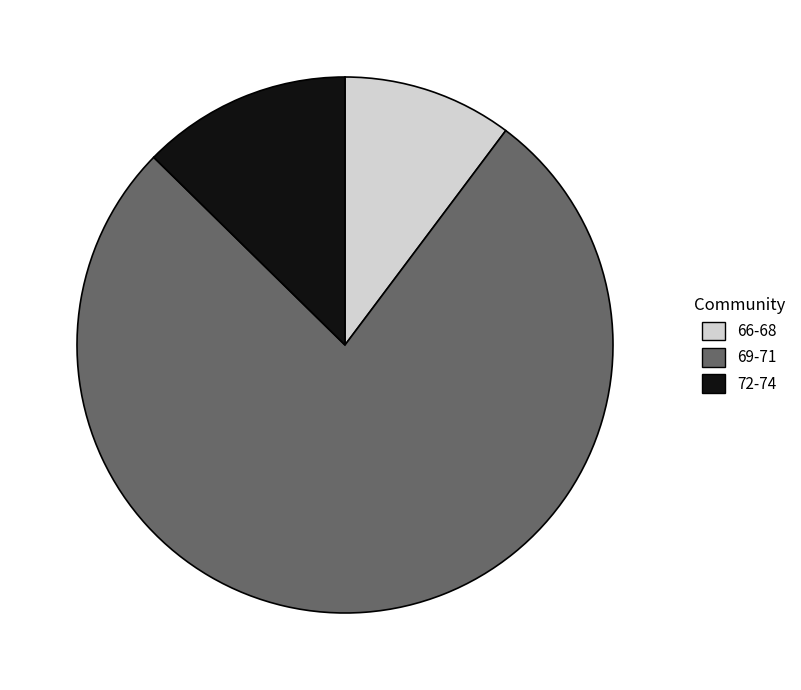

How many segments does this pie chart have?

3